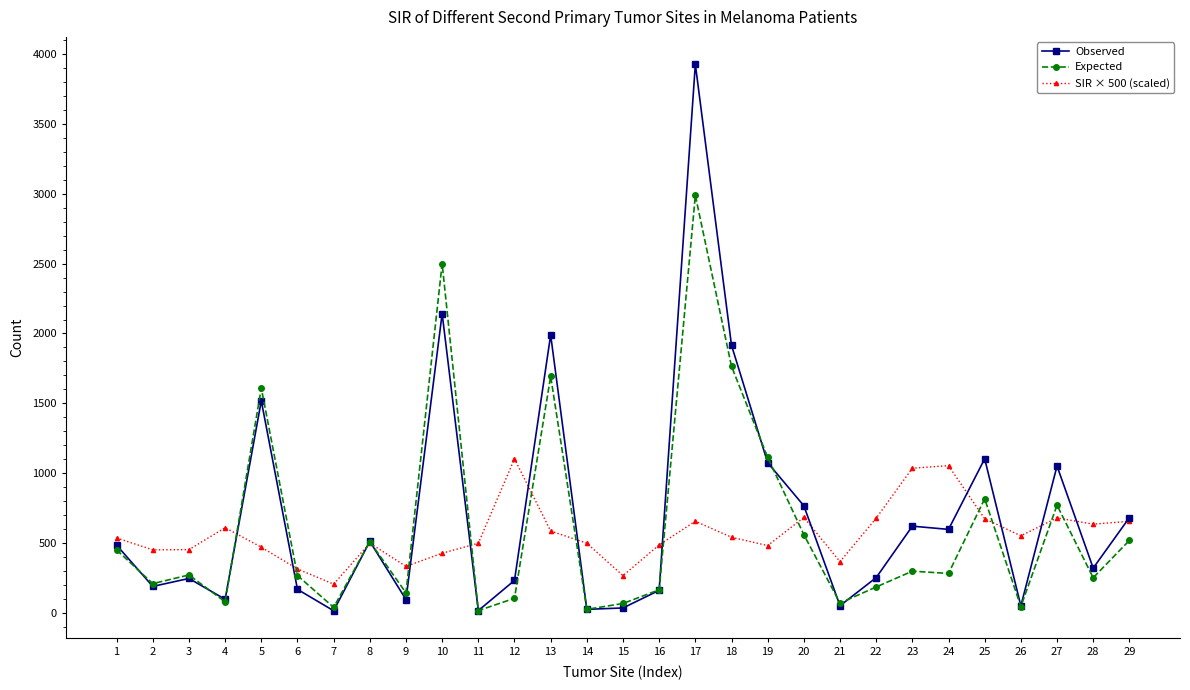

Does the chart have visible grid lines?

No